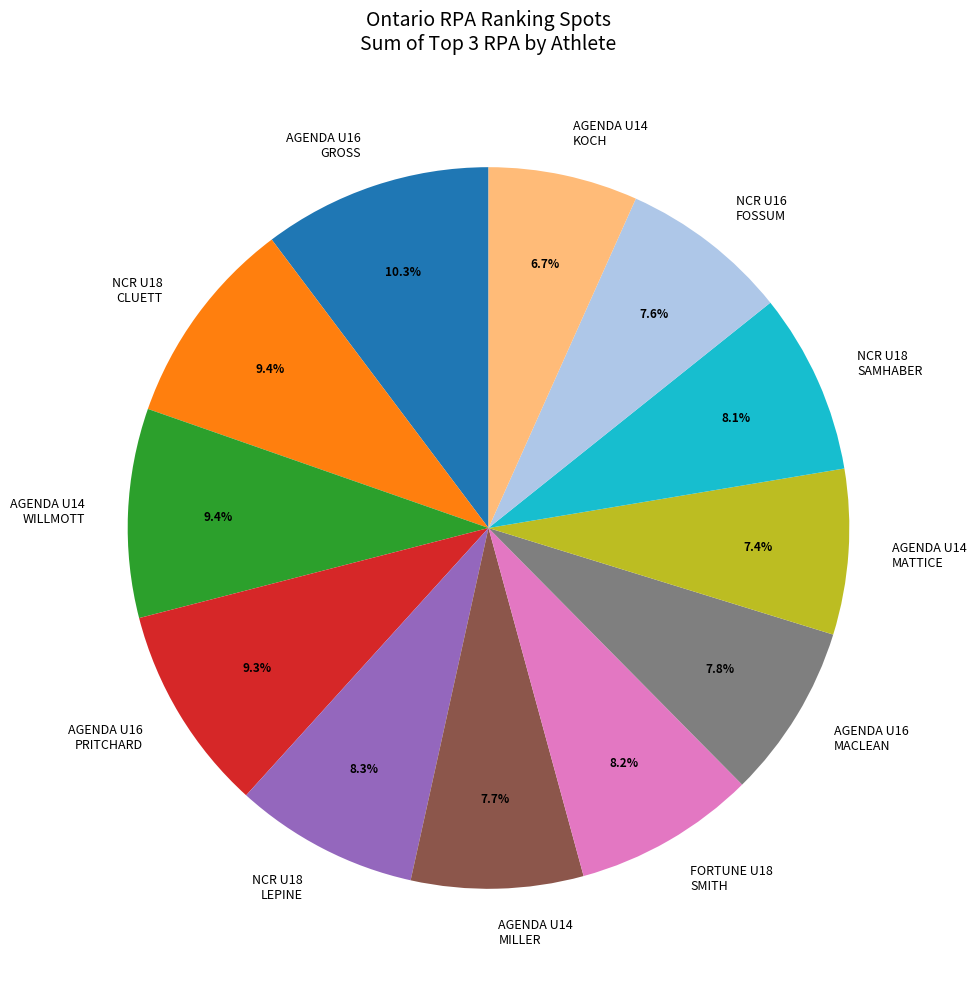

Is there any slice that represents more than half of the pie?

No